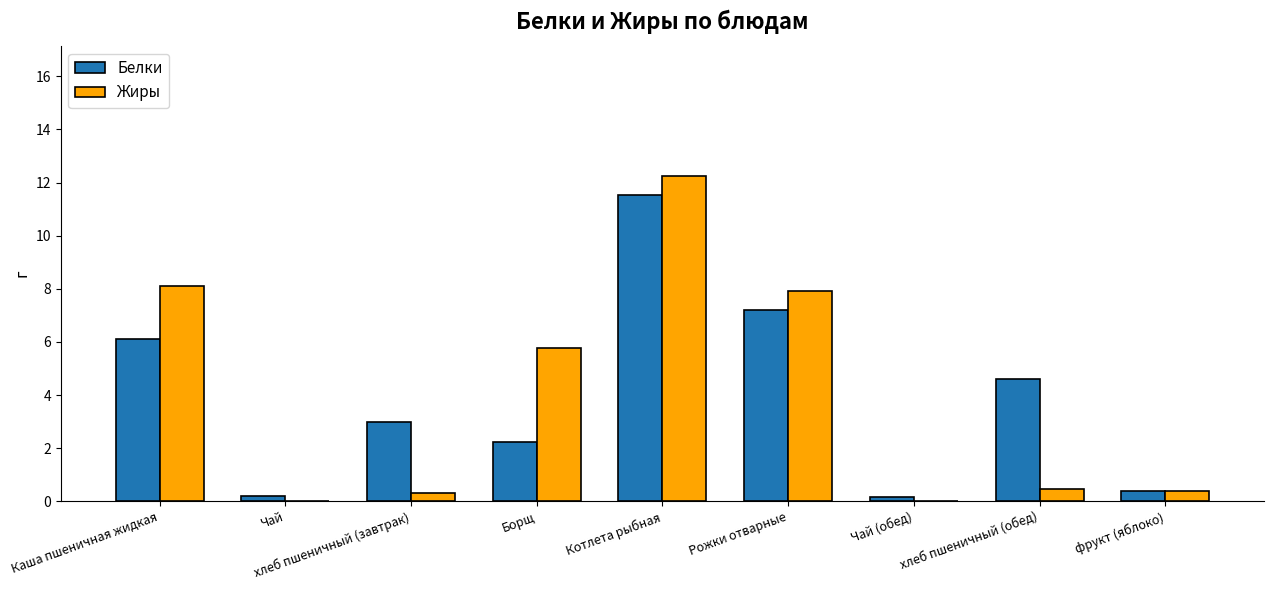

The Жиры series shows 0.3 at хлеб пшеничный (завтрак). True or false?

True